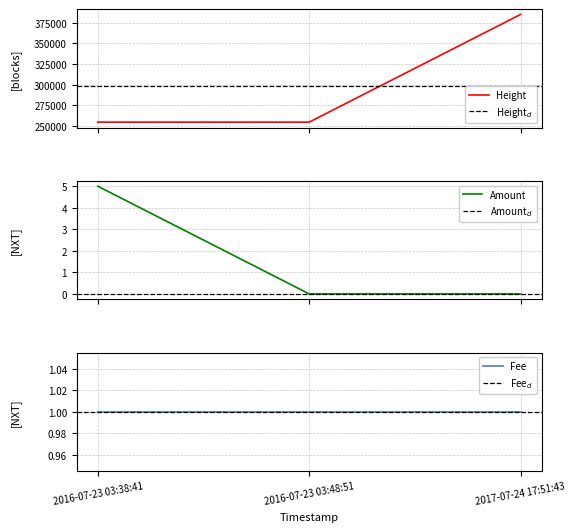

What value does the Height series have at 2016-07-23 03:38:41?

254413